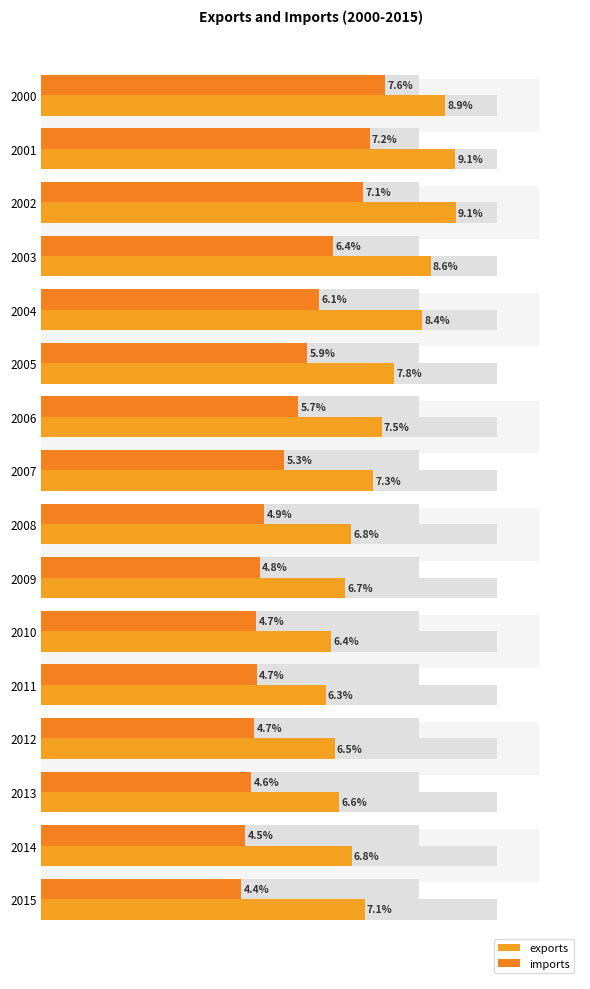

At which category does the chart reach its minimum across all series?

2015